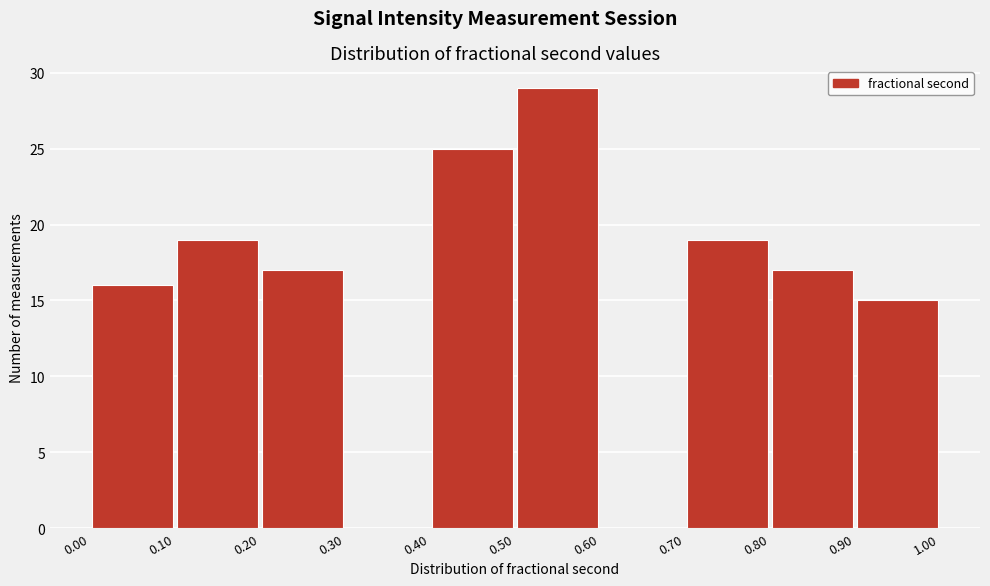

What is the height of the bar covering 0.80 to 0.90 on the x-axis? The values are not printed on the chart, so give them approximately, as read against the axis.

17